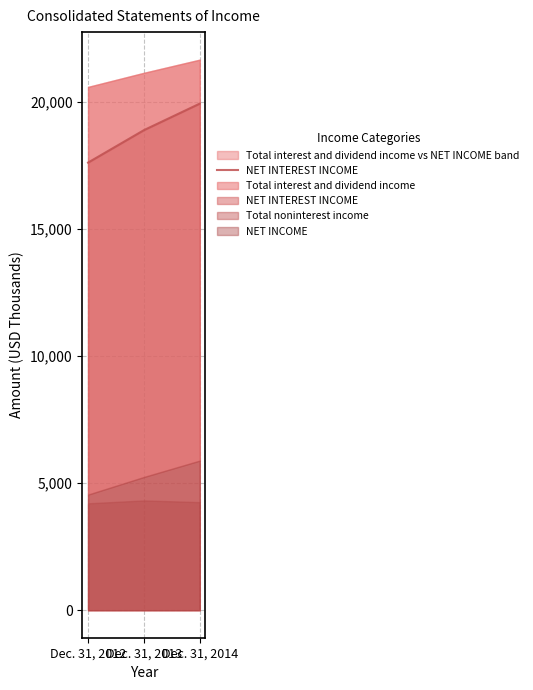

Rank the categories by value from lowest to highest.

Dec. 31, 2012, Dec. 31, 2013, Dec. 31, 2014